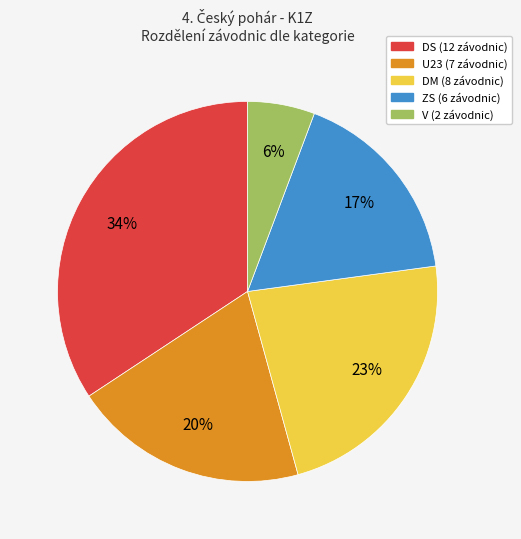

To the nearest percent, what percentage of the pie is DM?

23%